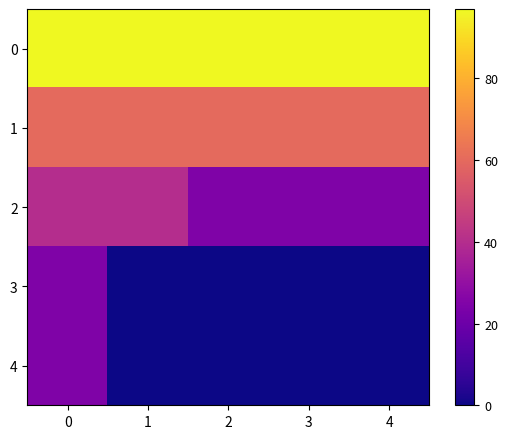

How many distinct data groups are displayed?

5